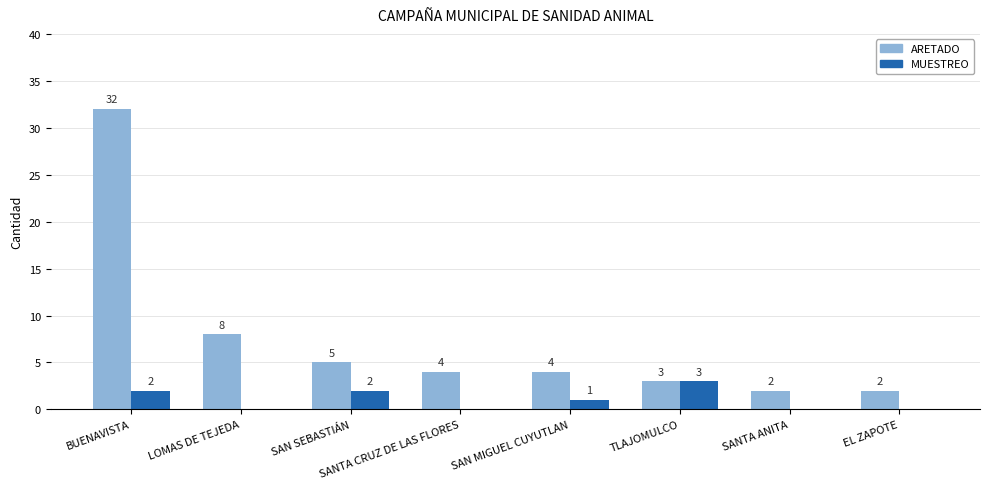

Count the MUESTREO values in the range 0 to 2.

7